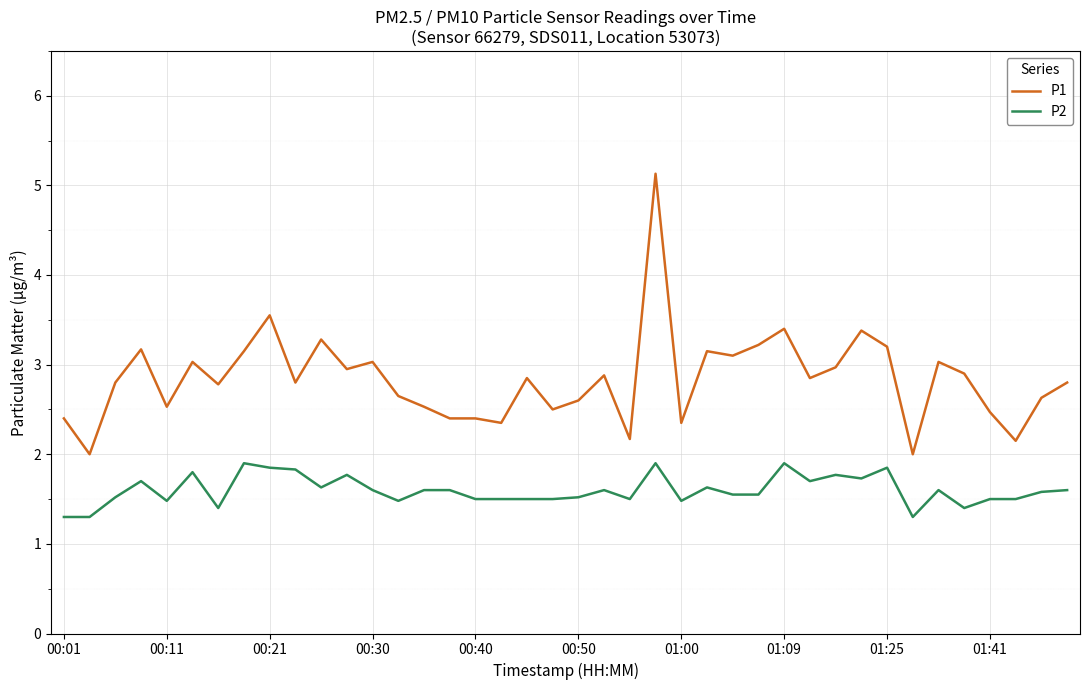

True or false: P2 and P1 intersect in this chart.

False